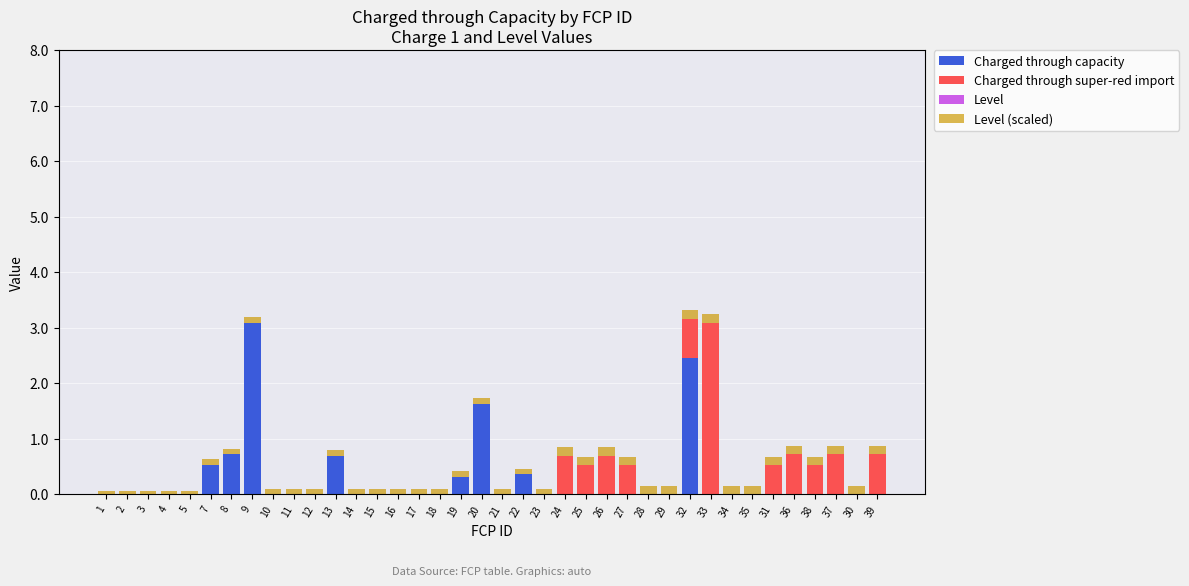

The Charged through capacity series shows 1.3 at 15. True or false?

False